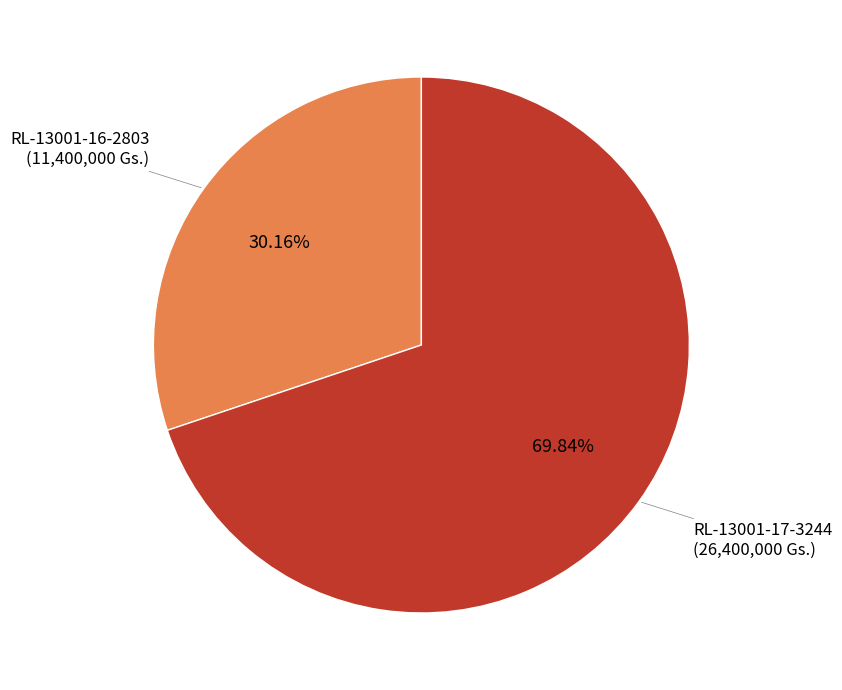

The RL-13001-16-2803 slice represents 30% of the pie. True or false?

True